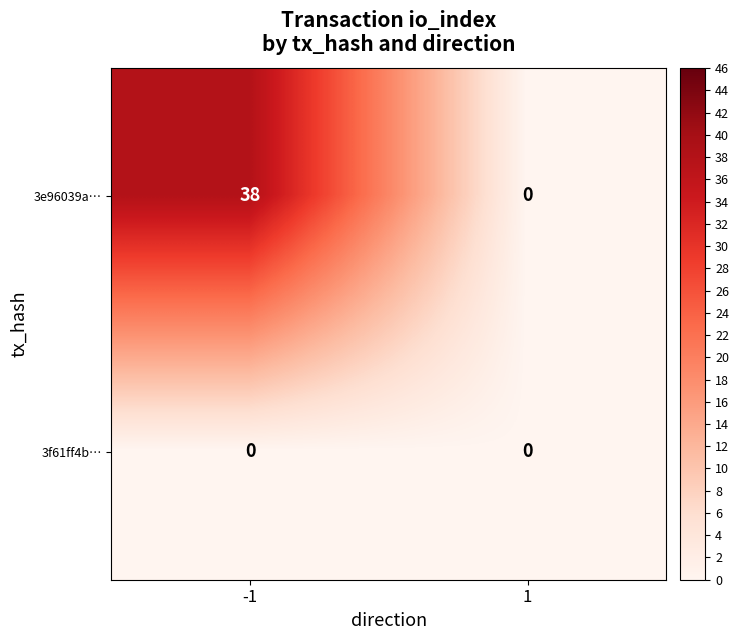

What is the highest value of the 3e96039a… series?

38